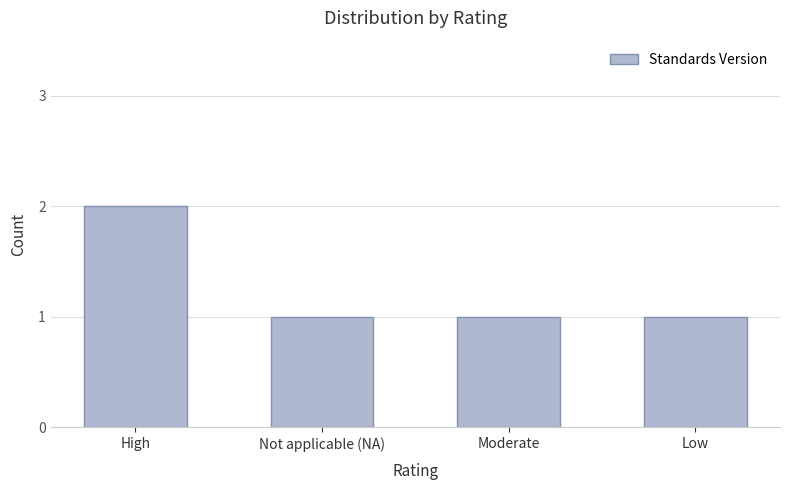

What position from the right is Low?

1